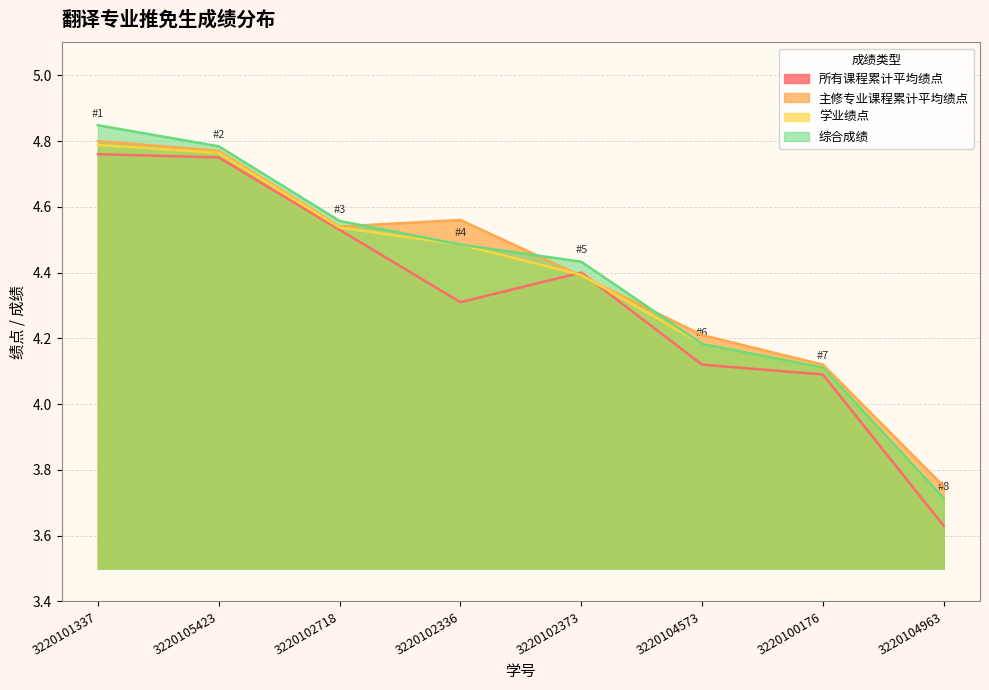

What is the sum of the 学业绩点 values at 3220101337 and 3220102718?

9.3